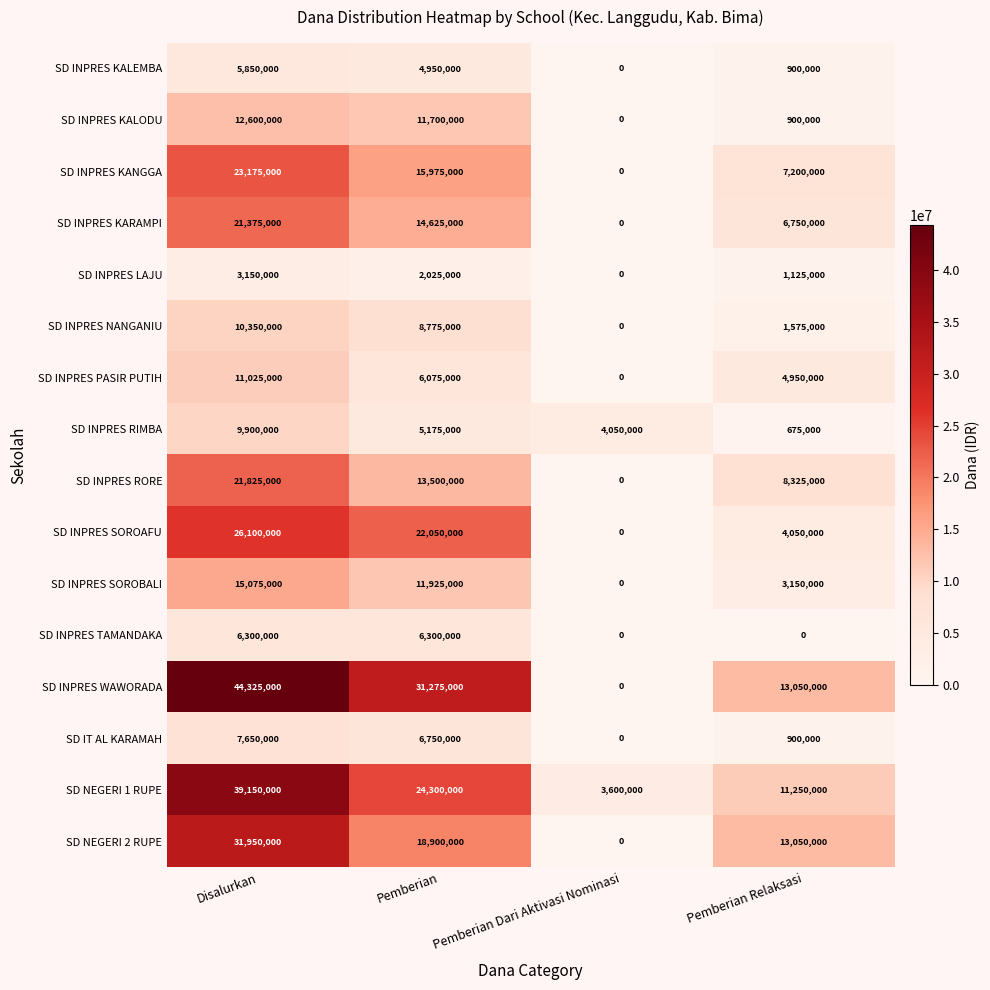

Count the number of categories in the chart.

4